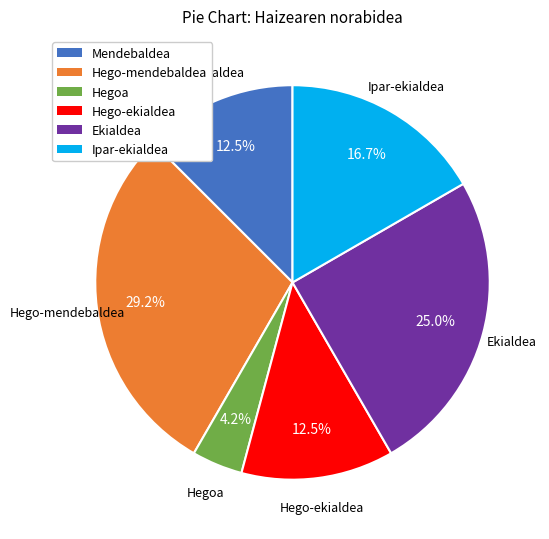

How much of the chart is everything except Hego-ekialdea?

87.5%